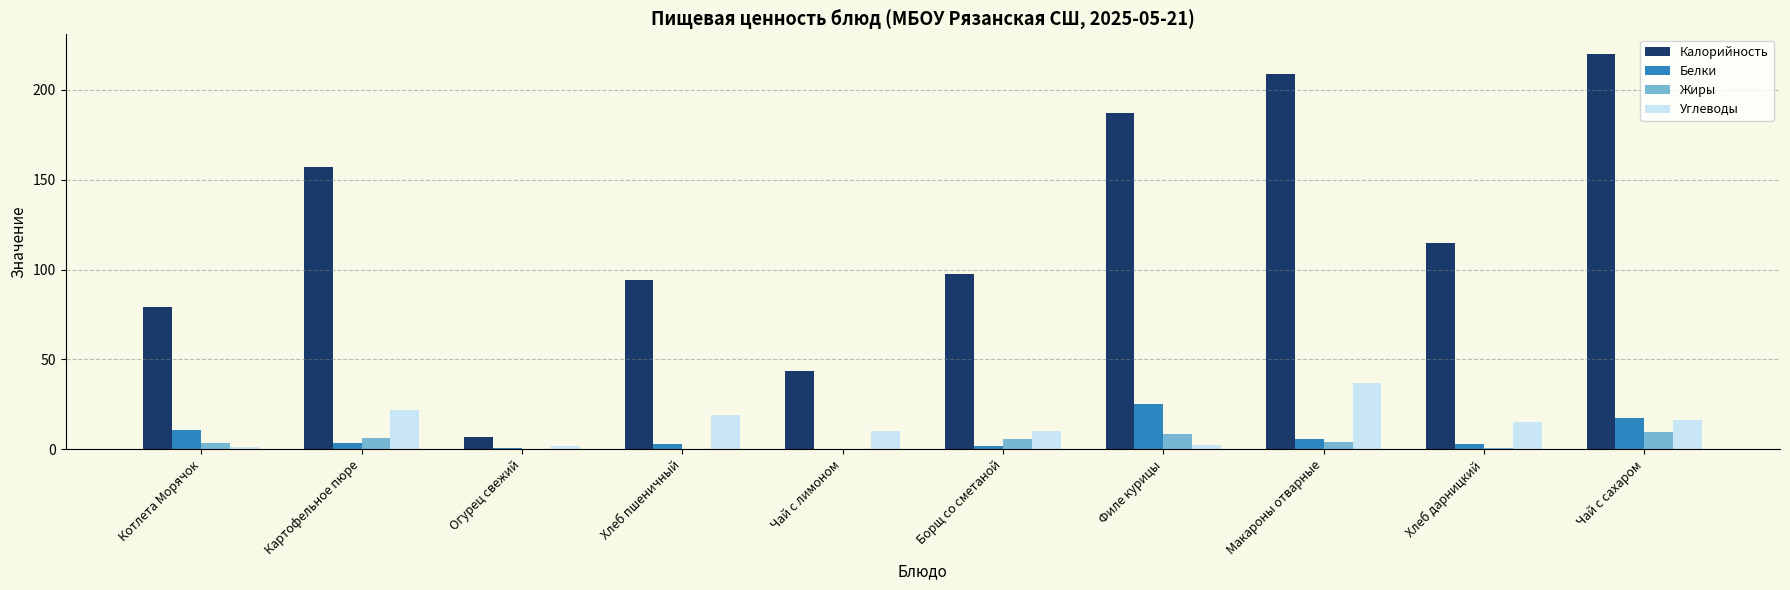

At which category does the chart reach its peak across all series?

Чай с сахаром